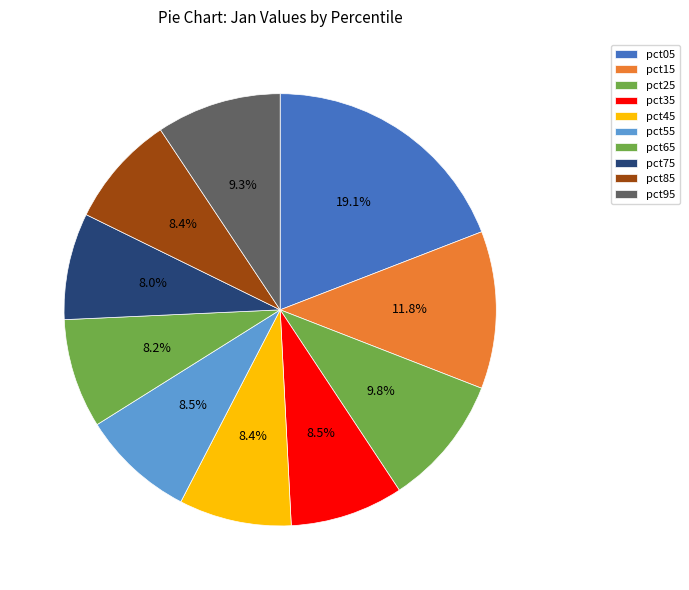

To the nearest percent, what is the combined percentage of pct65 and pct35?

17%